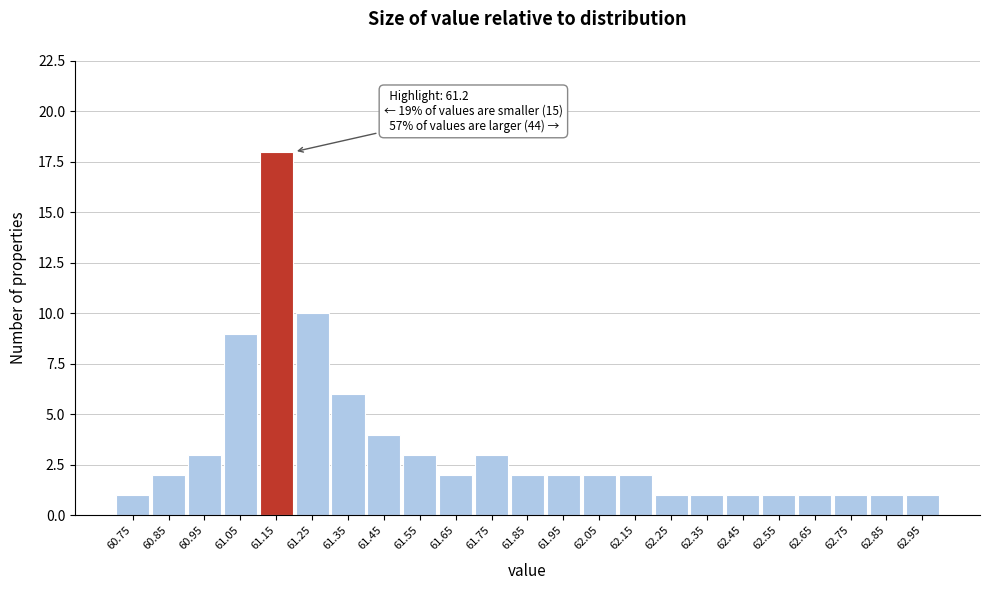

Reading right to left, transcribe all the data shown in this chart.

62.95=1	62.85=1	62.75=1	62.65=1	62.55=1	62.45=1	62.35=1	62.25=1	62.15=2	62.05=2	61.95=2	61.85=2	61.75=3	61.65=2	61.55=3	61.45=4	61.35=6	61.25=10	61.15=18	61.05=9	60.95=3	60.85=2	60.75=1